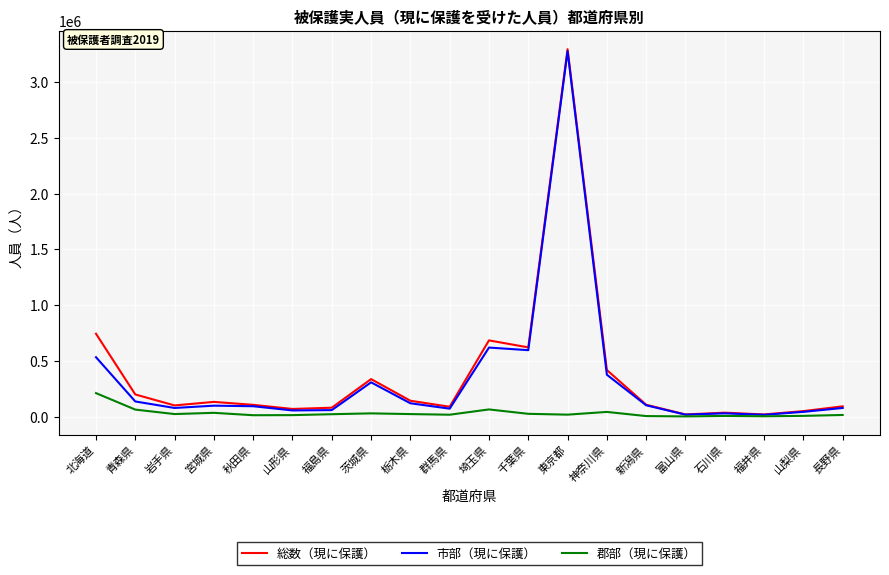

The value of 総数（現に保護） at 千葉県 is 206277. True or false?

False